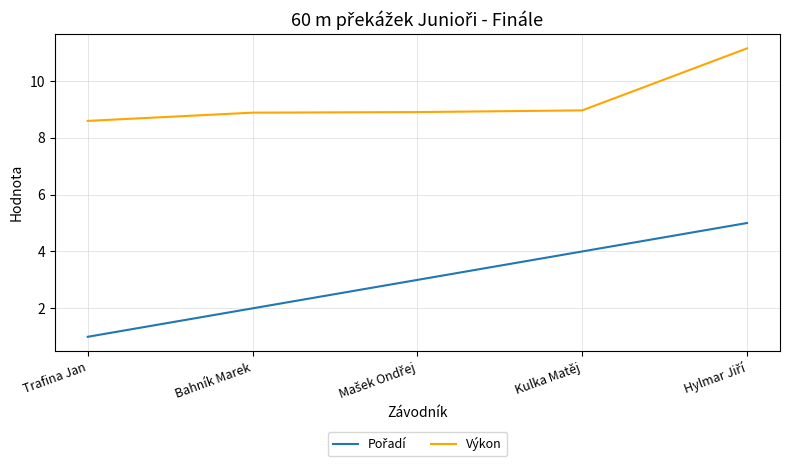

What position from the right is Kulka Matěj?

2